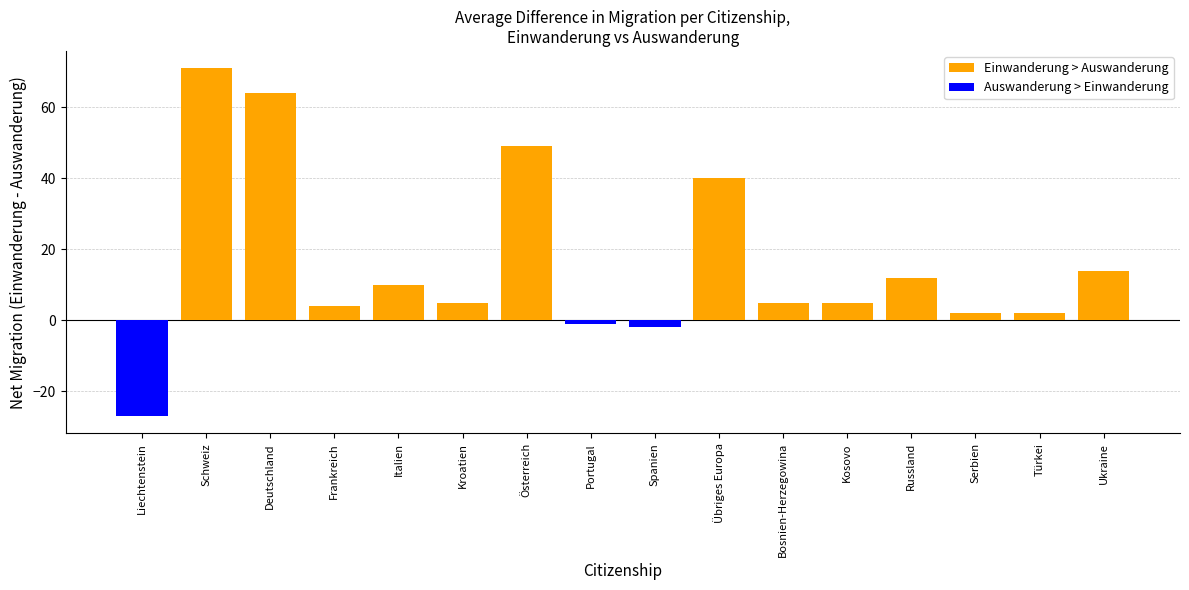

How many values in the Einwanderung > Auswanderung series exceed 5?

7